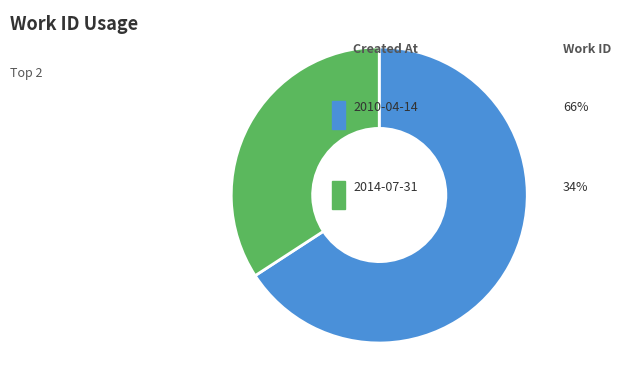

Is there any slice that represents more than half of the pie?

Yes